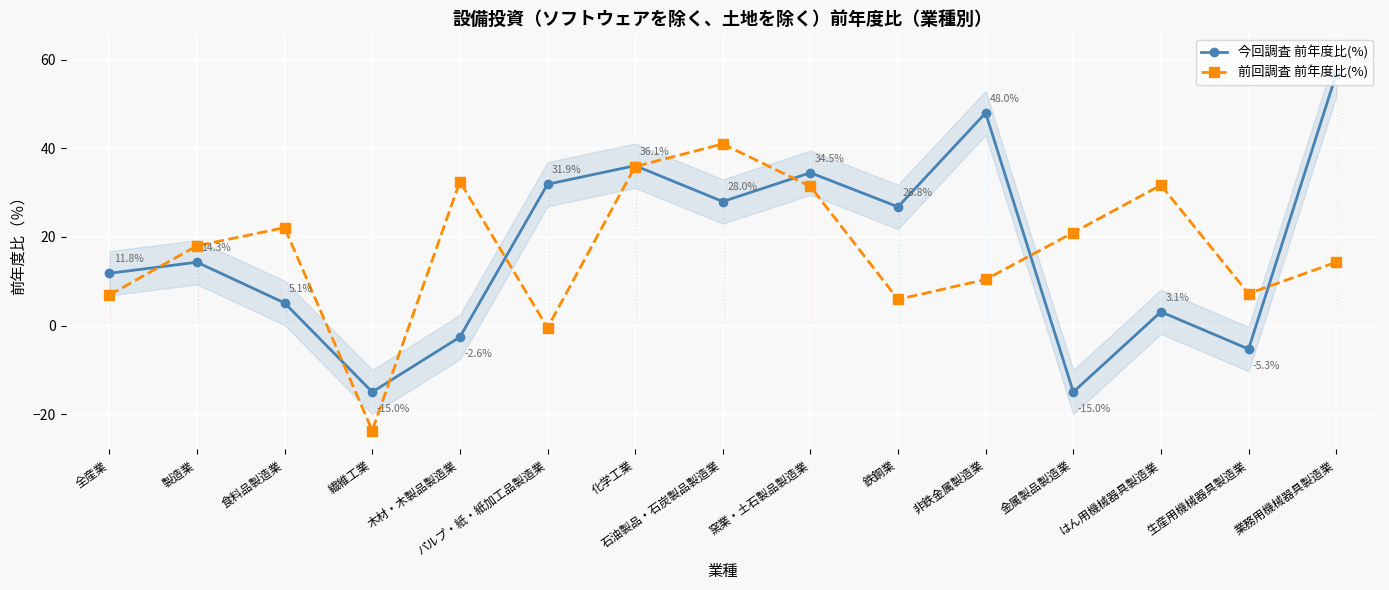

Which category has the highest value in the 前回調査 前年度比(%) series?

石油製品・石炭製品製造業